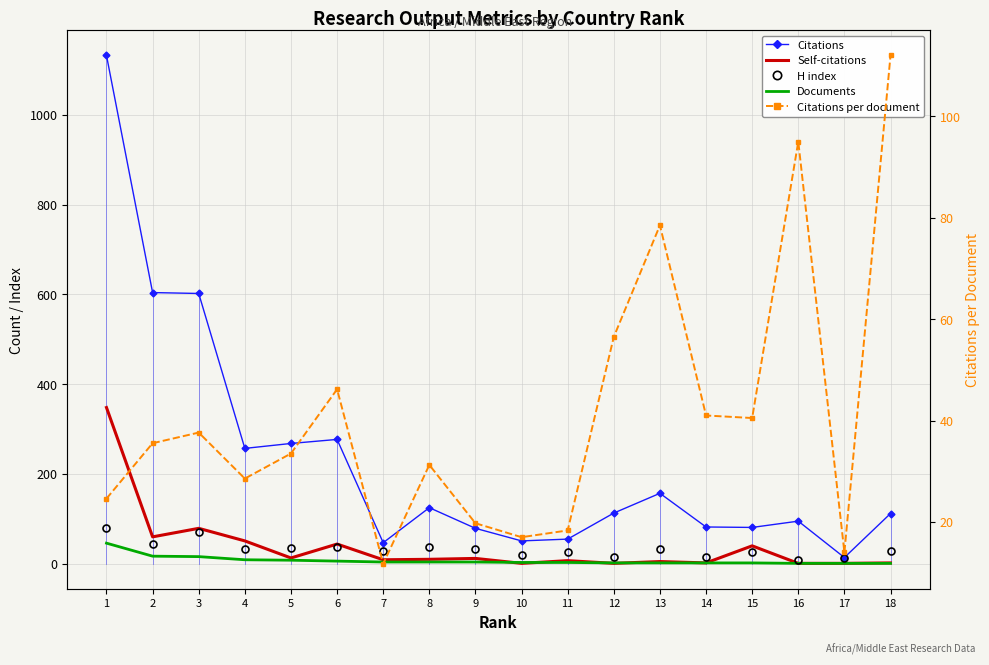

What is the sum of all Citations per document values?

741.6